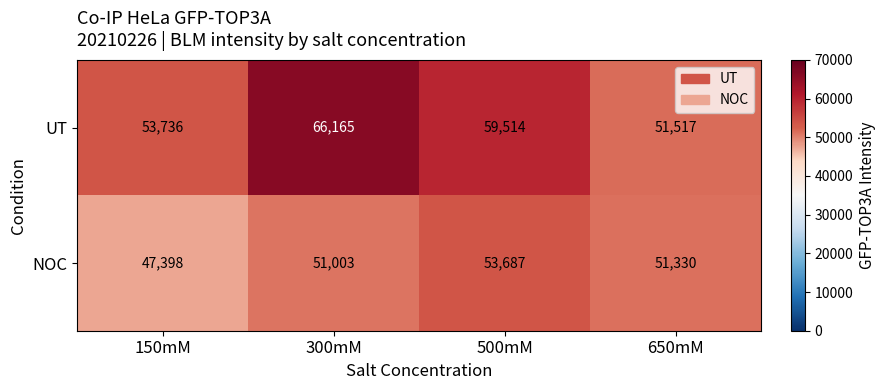

Which series has the largest total across all categories?

UT